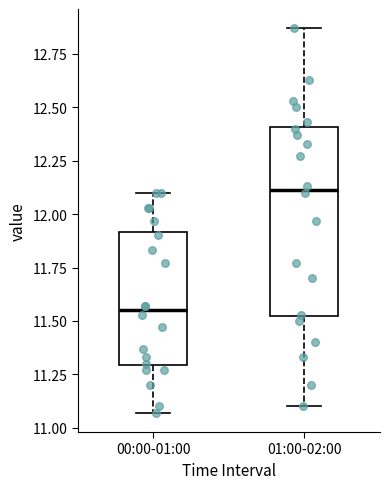

Where does the median line of the box for 01:00-02:00 sit on the y-axis? The values are not printed on the chart, so give them approximately, as read against the axis.

12.10